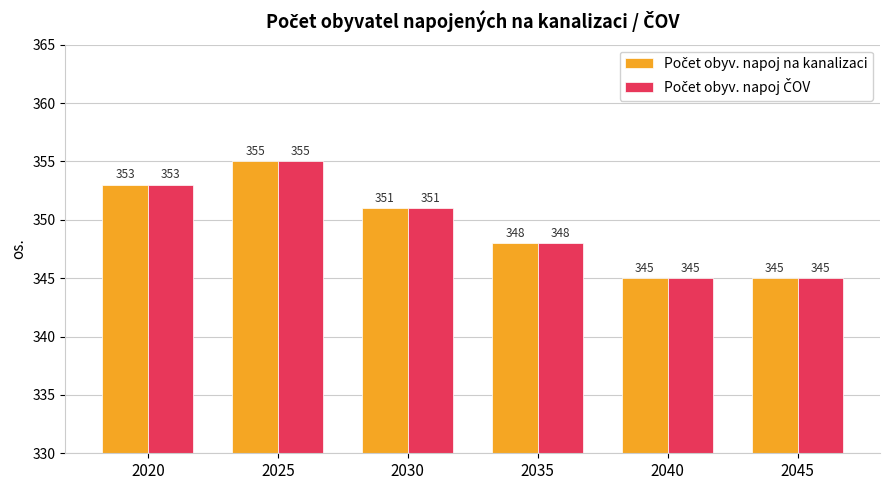

What is the minimum value shown in the chart?

345